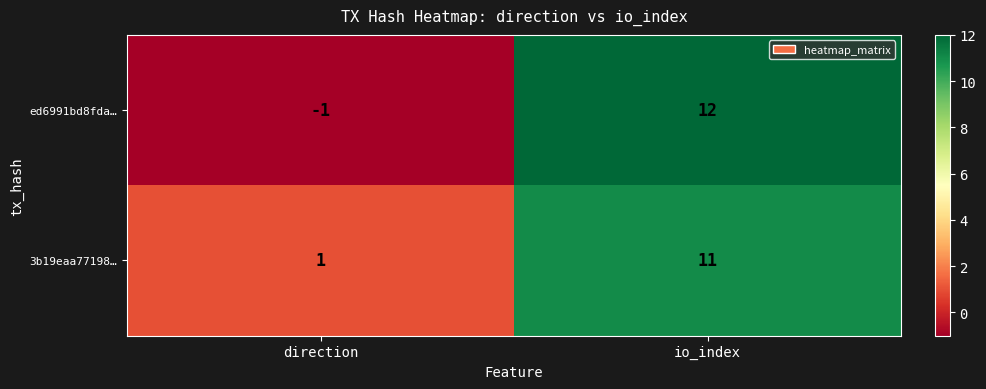

What is the average value of the 3b19eaa77198… series?

6